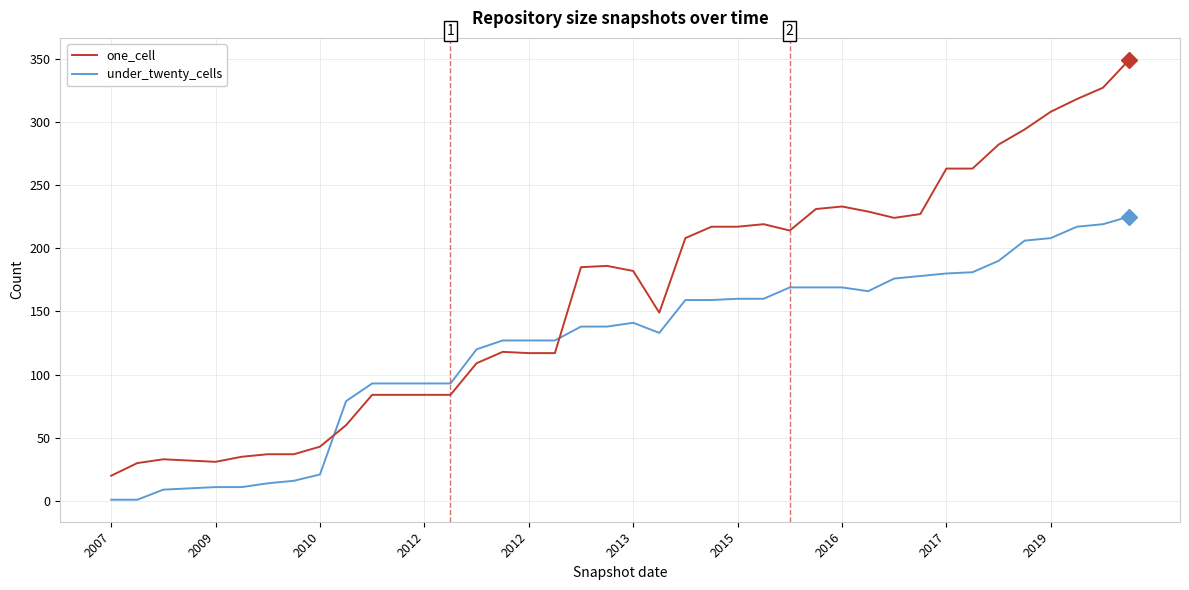

What is the highest value of the under_twenty_cells series?

225